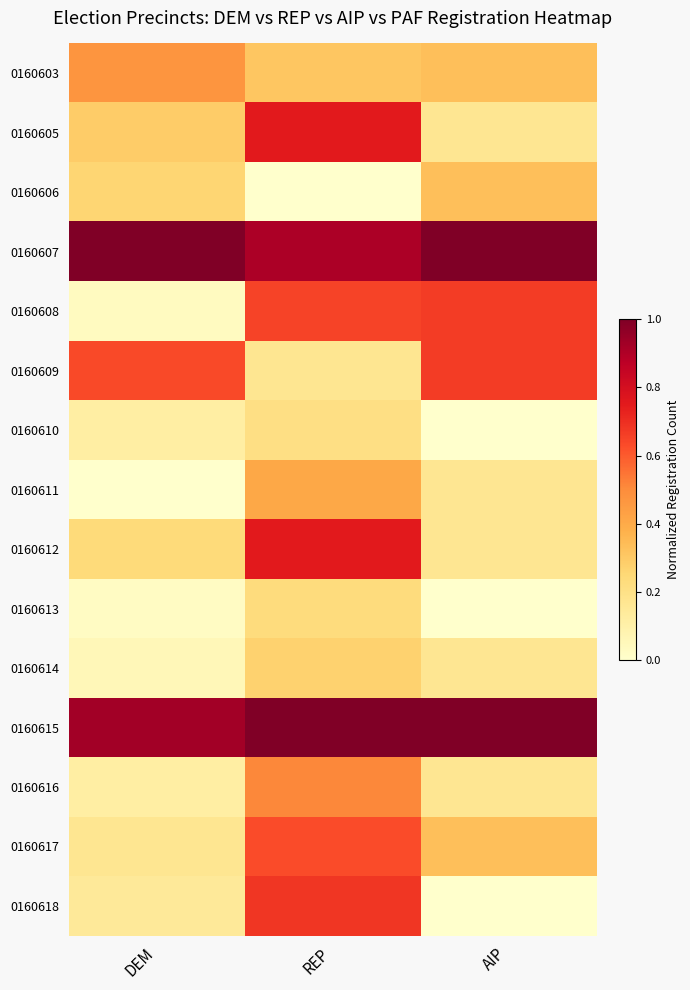

Reading left to right, what are all the values shown in this chart?

0160603: DEM=0.5	REP=0.3	AIP=0.3
0160605: DEM=0.3	REP=0.8	AIP=0.2
0160606: DEM=0.3	REP=0.0	AIP=0.3
0160607: DEM=1.0	REP=0.9	AIP=1.0
0160608: DEM=0.0	REP=0.7	AIP=0.7
0160609: DEM=0.6	REP=0.2	AIP=0.7
0160610: DEM=0.1	REP=0.2	AIP=0.0
0160611: DEM=0.0	REP=0.4	AIP=0.2
0160612: DEM=0.2	REP=0.8	AIP=0.2
0160613: DEM=0.0	REP=0.2	AIP=0.0
0160614: DEM=0.1	REP=0.3	AIP=0.2
0160615: DEM=0.9	REP=1.0	AIP=1.0
0160616: DEM=0.1	REP=0.5	AIP=0.2
0160617: DEM=0.2	REP=0.6	AIP=0.3
0160618: DEM=0.1	REP=0.7	AIP=0.0